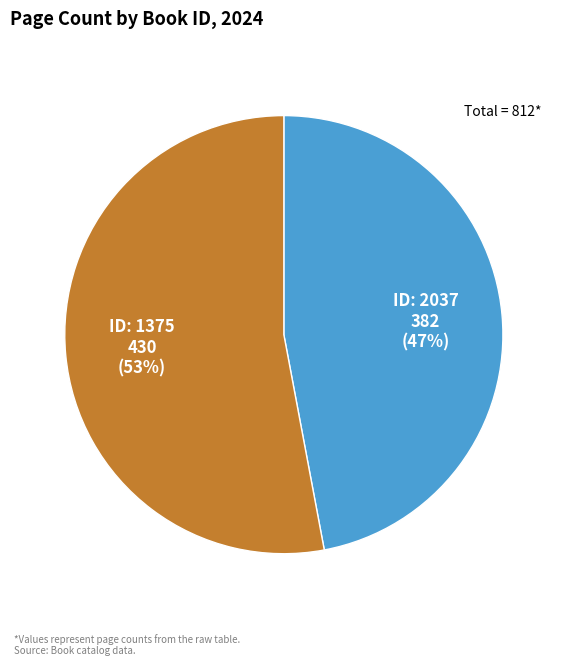

To the nearest percent, what is the average slice percentage?

50%